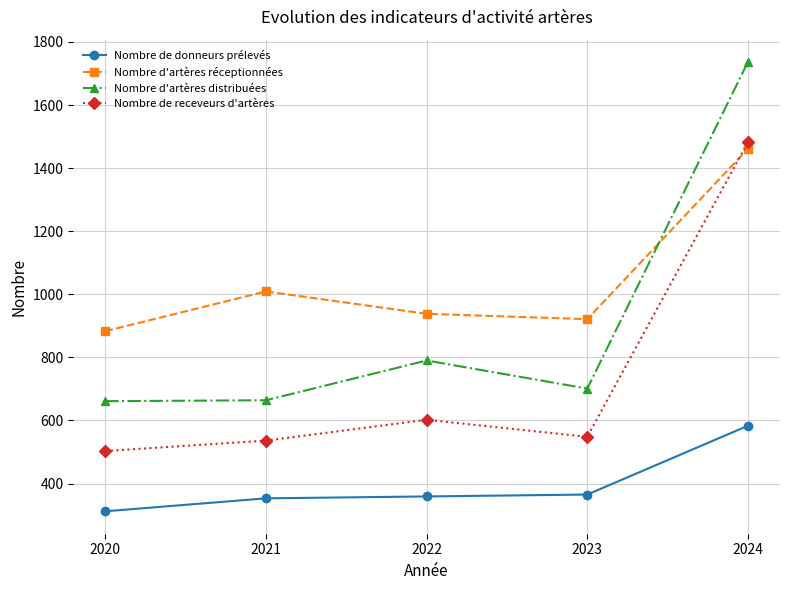

How many values in the Nombre d'artères réceptionnées series are below 938?

2